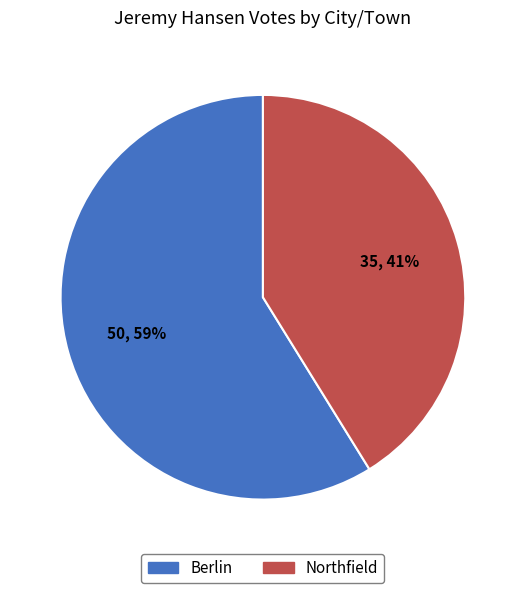

Is it true that Northfield is 30% of the pie?

False